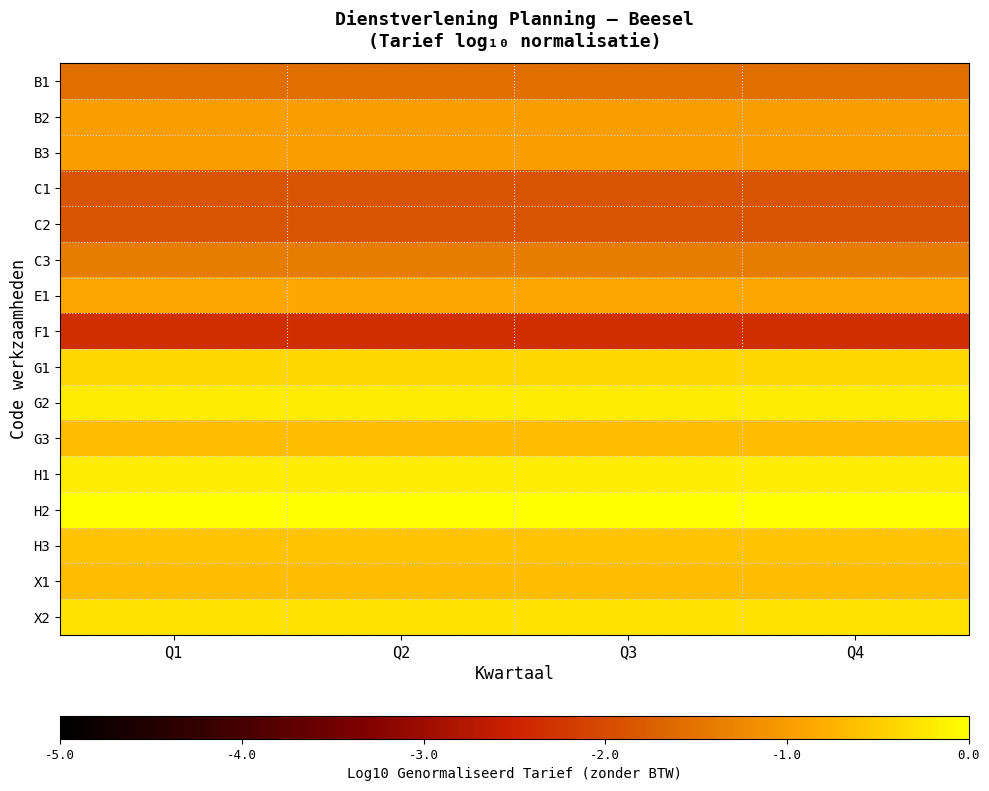

Which series has the largest total across all categories?

H2